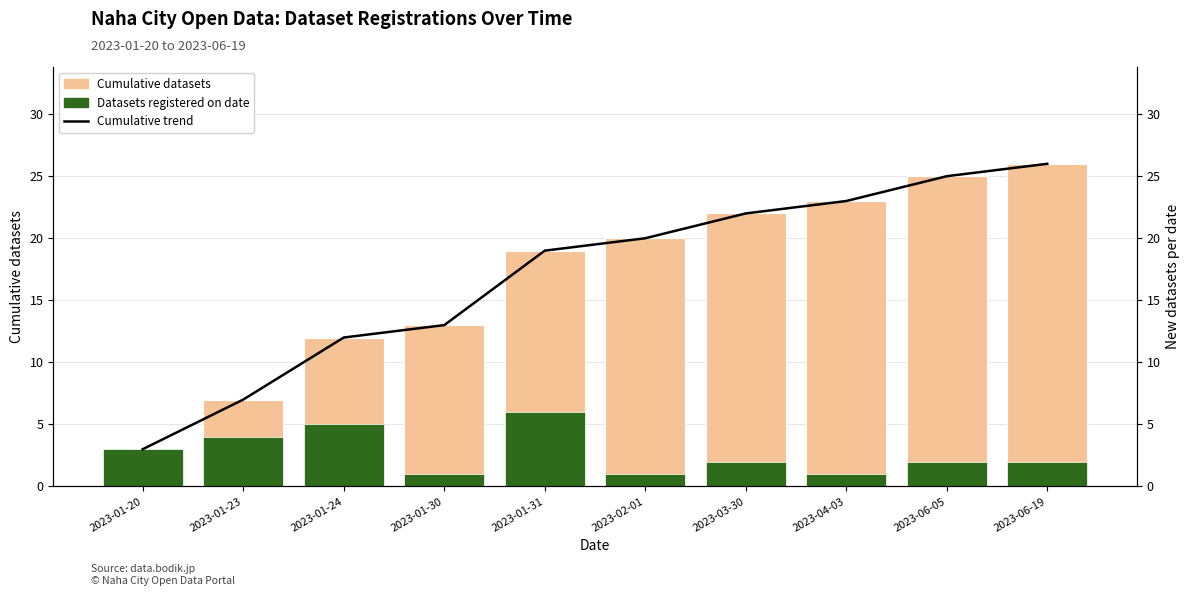

The value of Cumulative datasets at 2023-01-20 is 5. True or false?

False